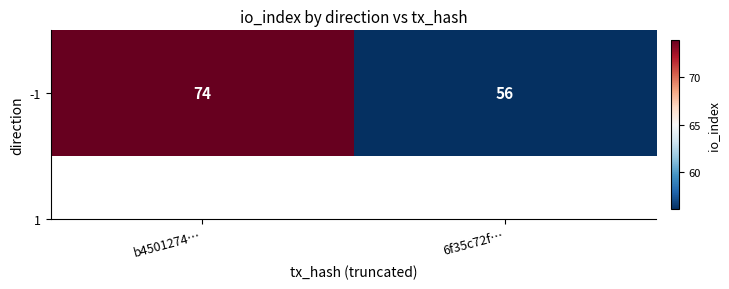

What is the minimum value shown in the chart?

56